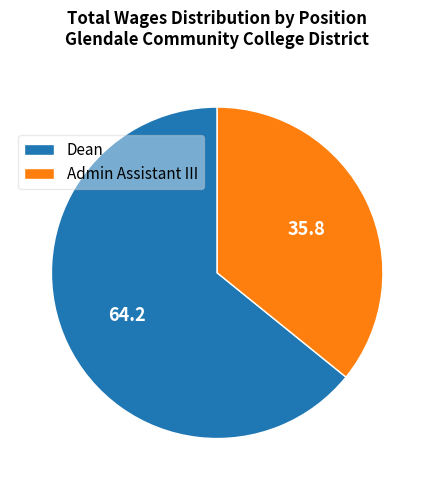

Is the sum of Dean and Admin Assistant III greater than half?

Yes